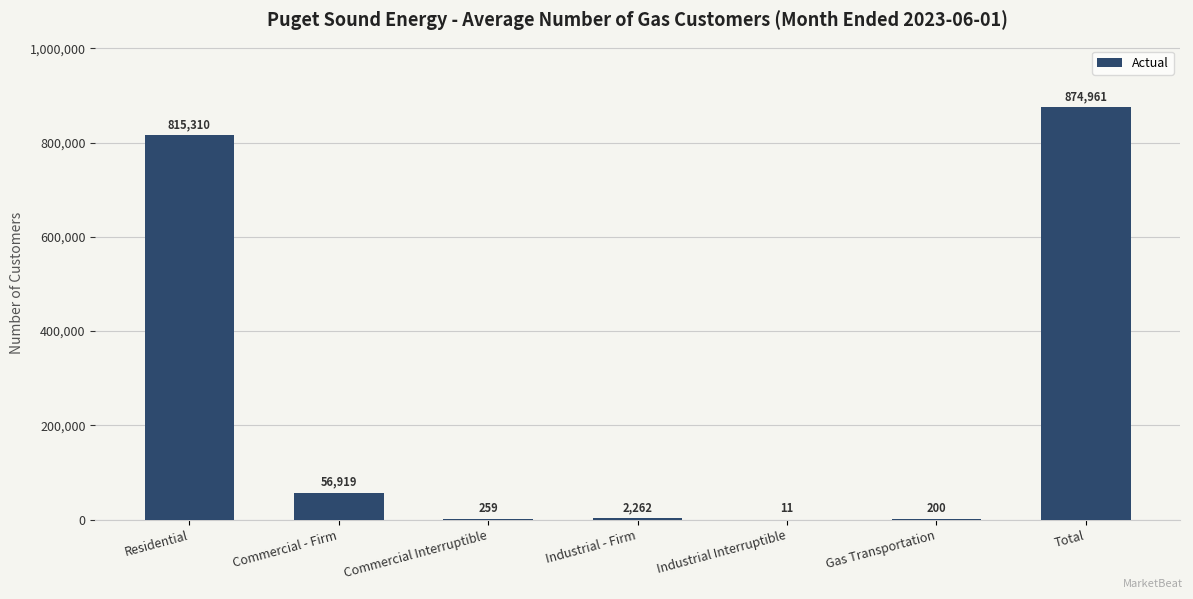

At which label is the value closest to 437486?

Residential